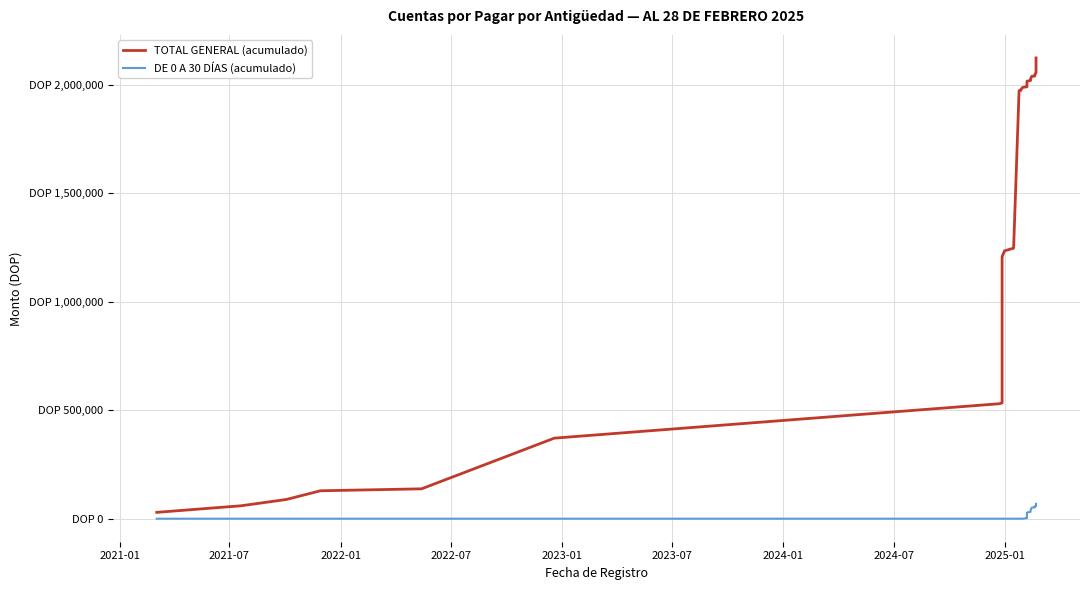

What is the sum of all DE 0 A 30 DÍAS (acumulado) values?

590788.0